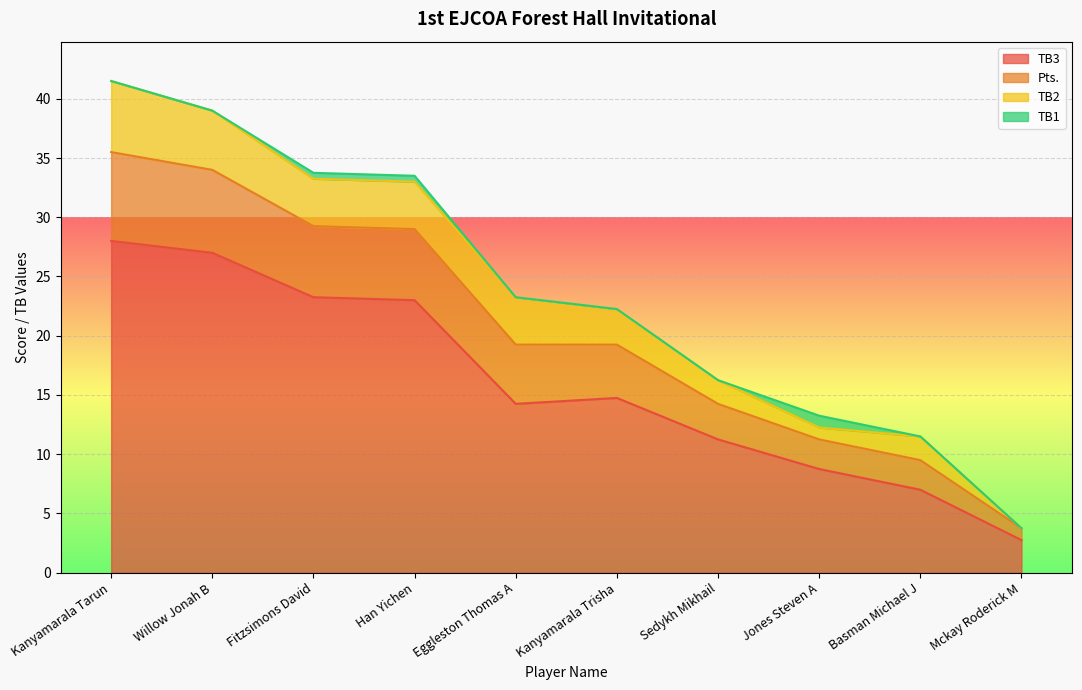

Which category has the highest value in the TB3 series?

Kanyamarala Tarun